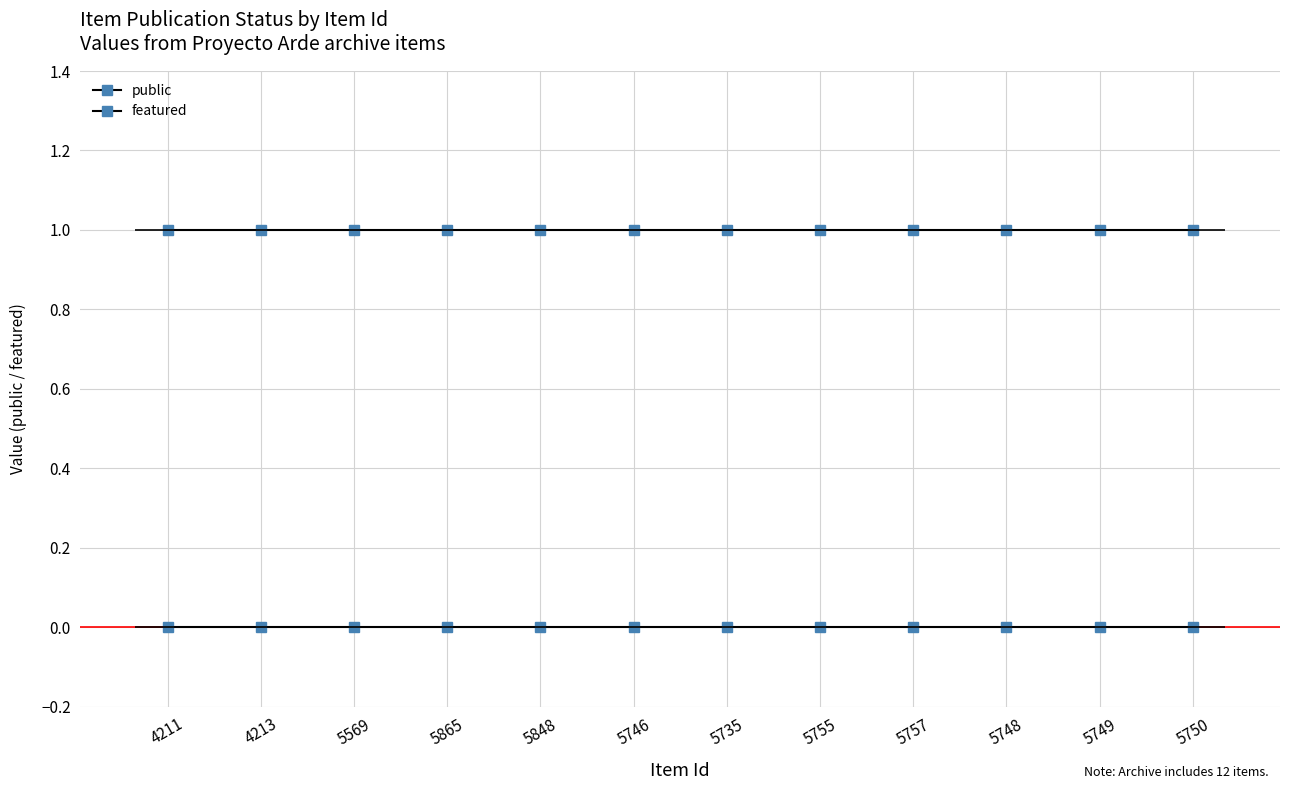

True or false: featured has more than 1 points higher than both neighbors.

False